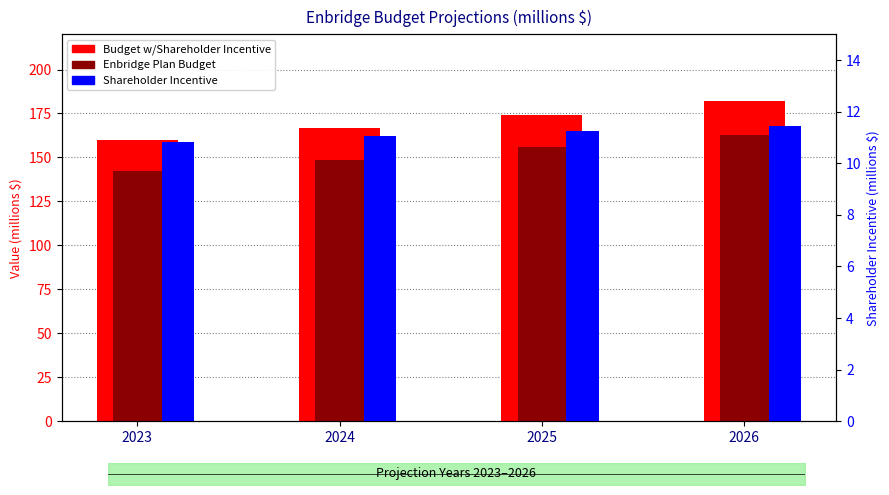

Reading left to right, what are all the values shown in this chart?

Budget w/Shareholder Incentive: 2023=159.6	2024=166.7	2025=174.2	2026=182.0
Enbridge Plan Budget: 2023=142.3	2024=148.8	2025=155.7	2026=162.9
Shareholder Incentive: 2023=10.8	2024=11.0	2025=11.3	2026=11.5